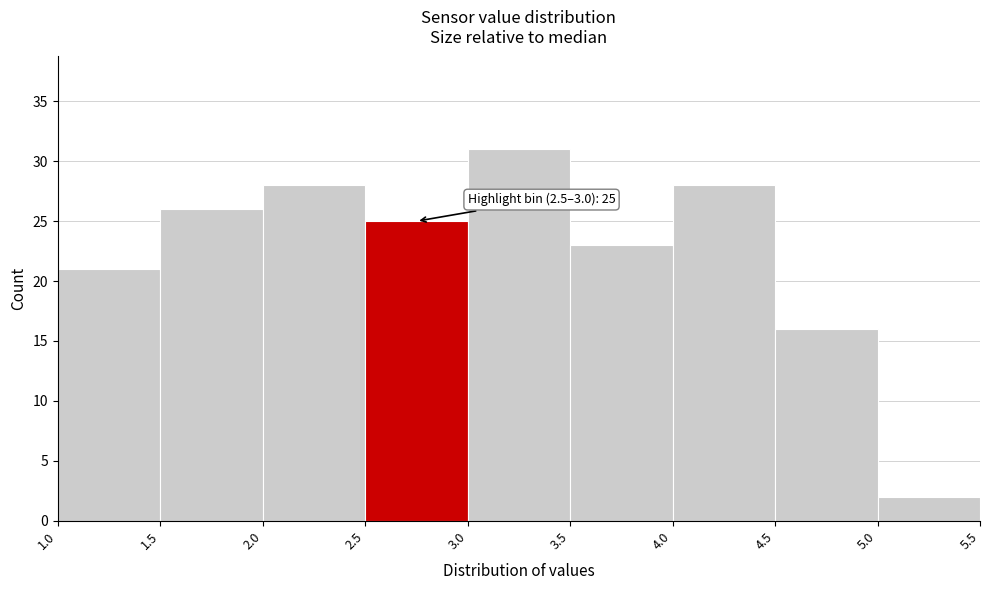

Which range on the x-axis has the tallest bar?

3.0 to 3.5